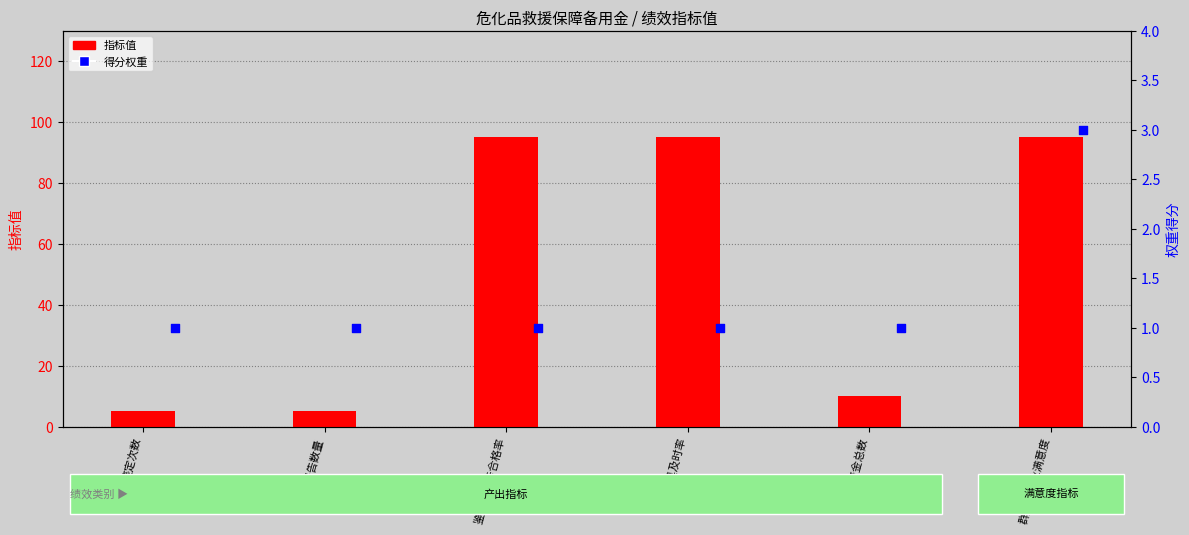

What are all the series names shown in the legend?

指标值, 得分权重